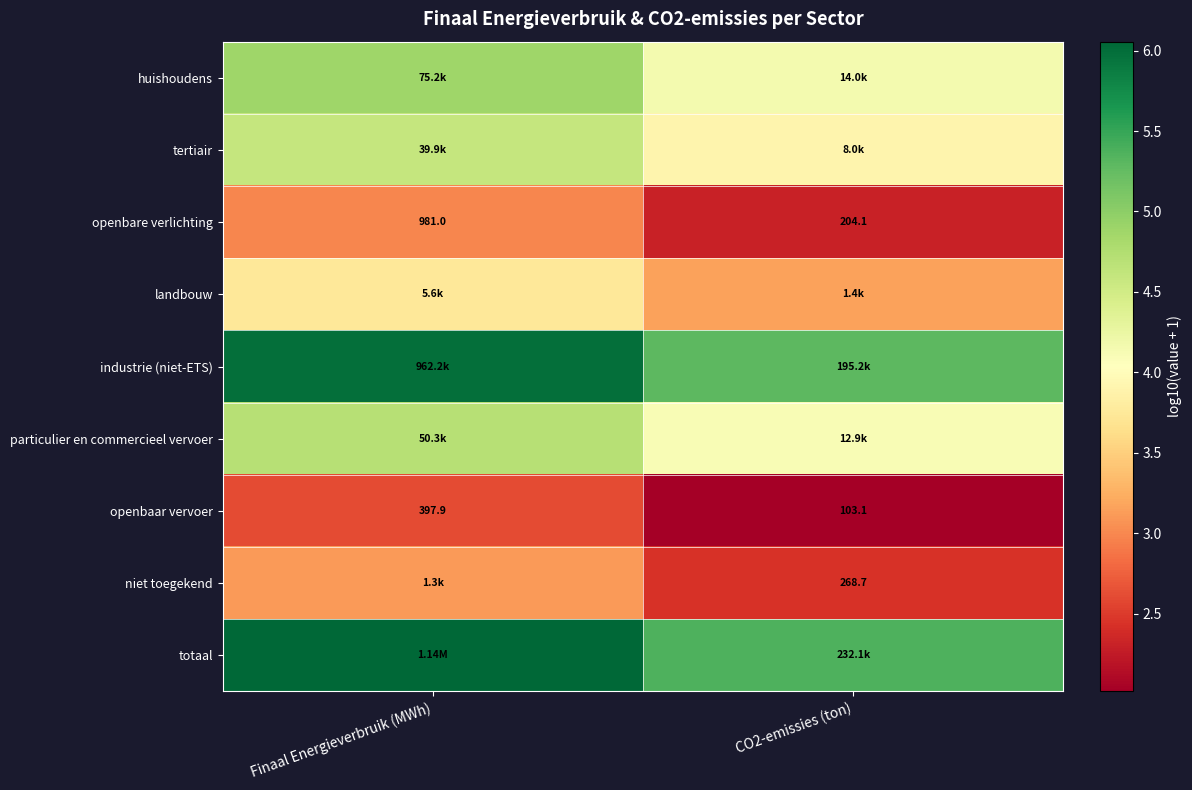

At which label does openbaar vervoer first exceed 397?

Finaal Energieverbruik (MWh)